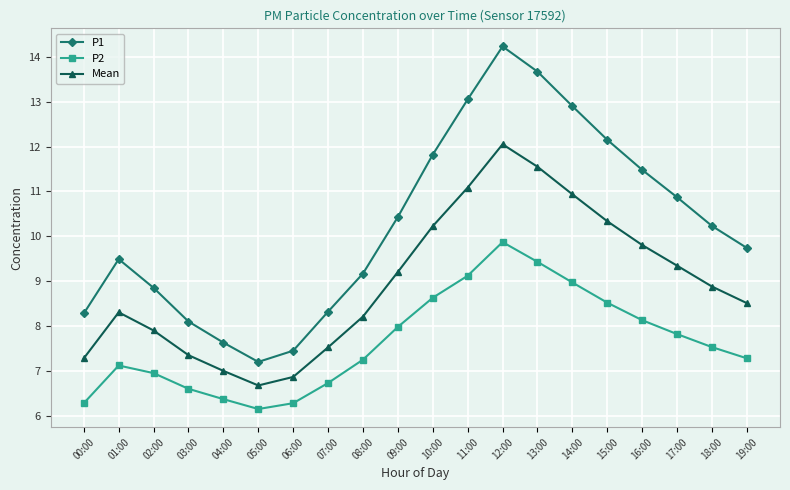

What are all the series names shown in the legend?

P1, P2, Mean